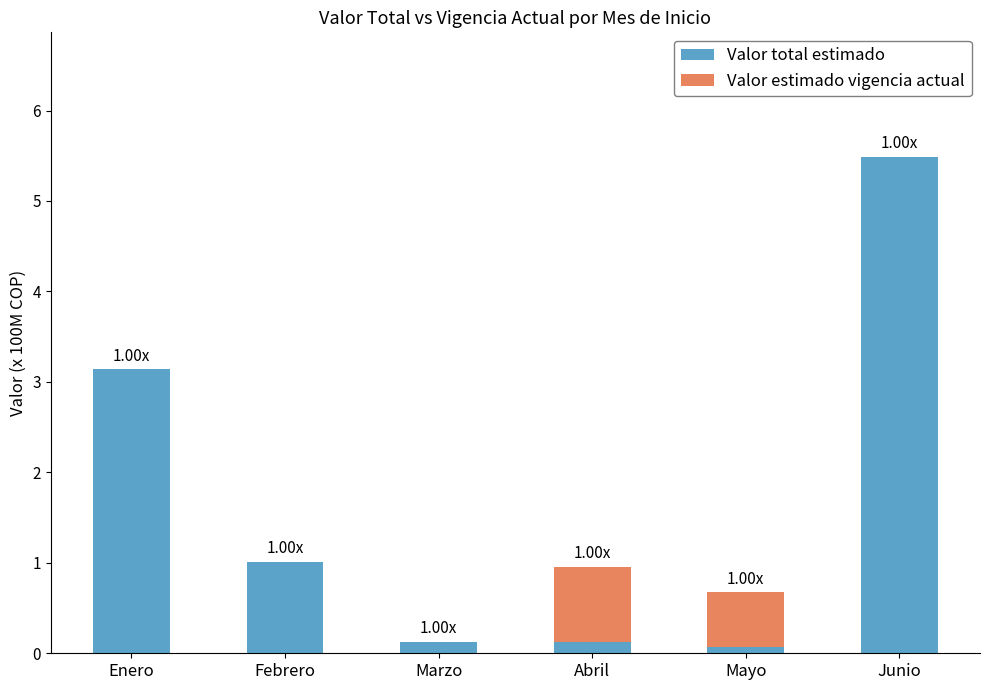

What is the sum of all Valor total estimado values?

10.0